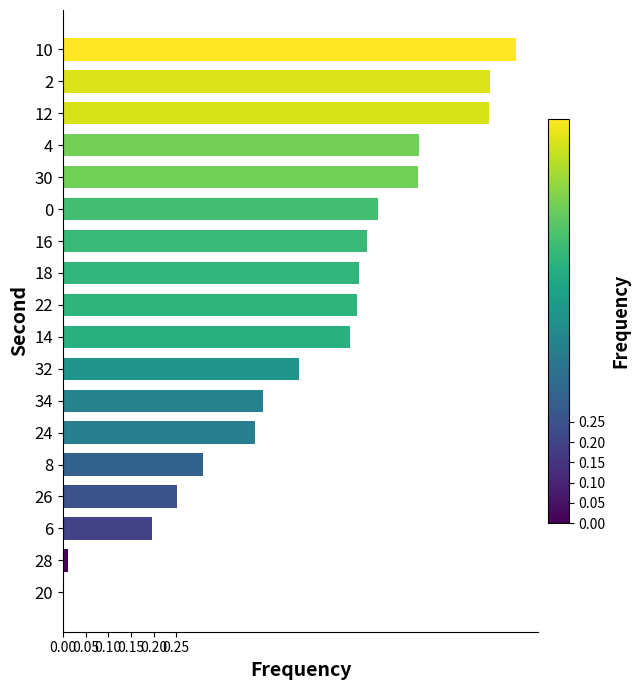

What is the sum of the values at 12 and 34?

1.4